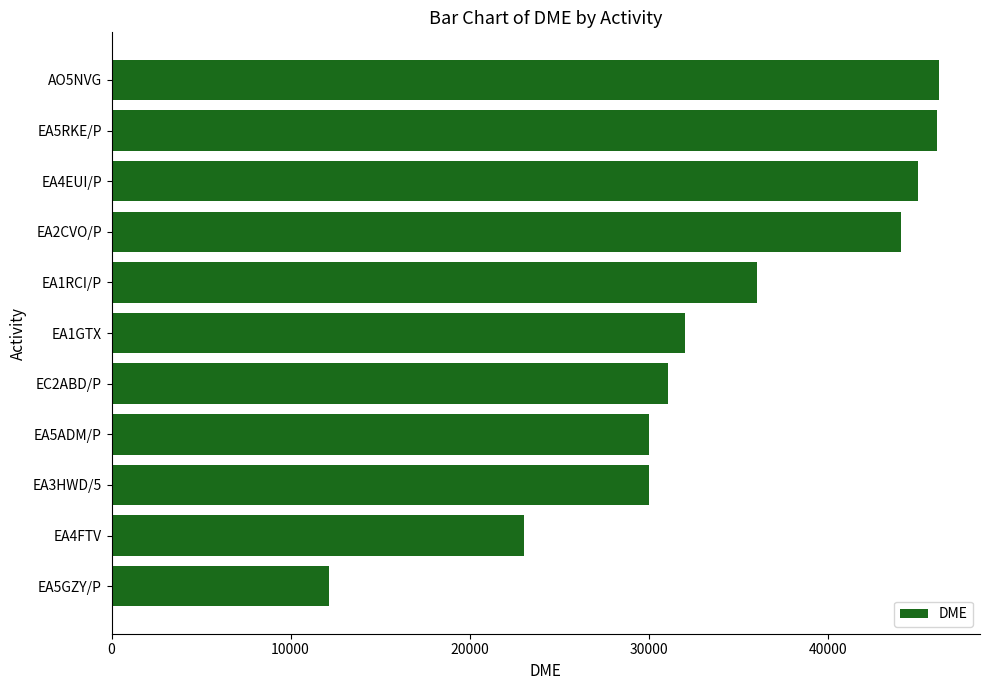

What is the greatest value displayed?

46190